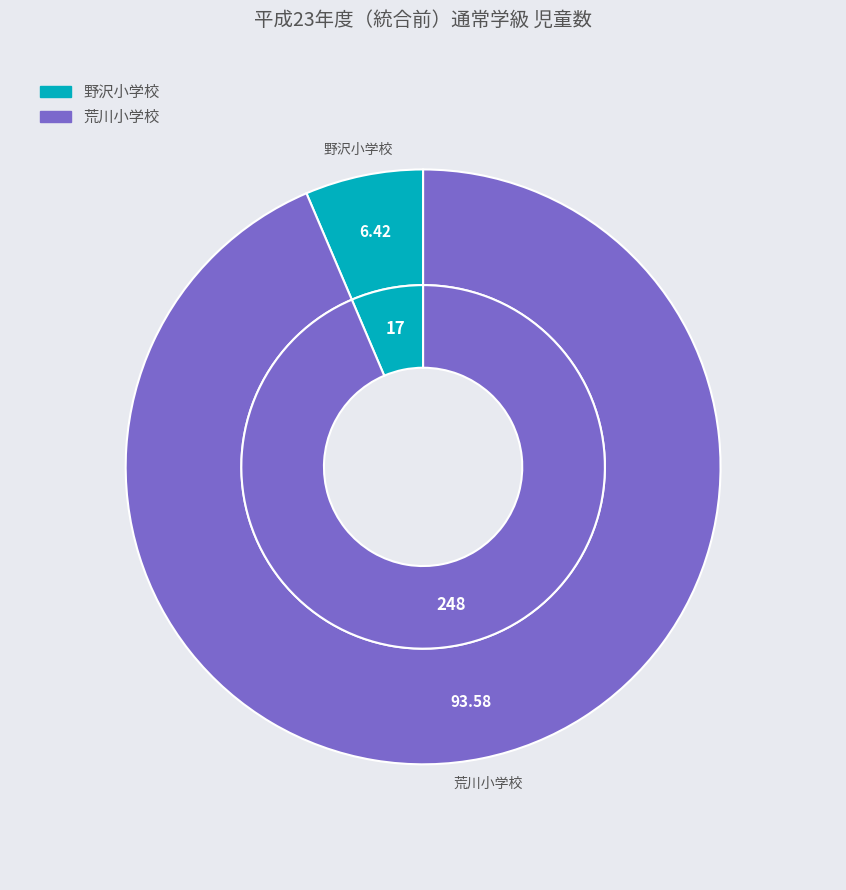

What is the smallest slice in the pie chart?

野沢小学校